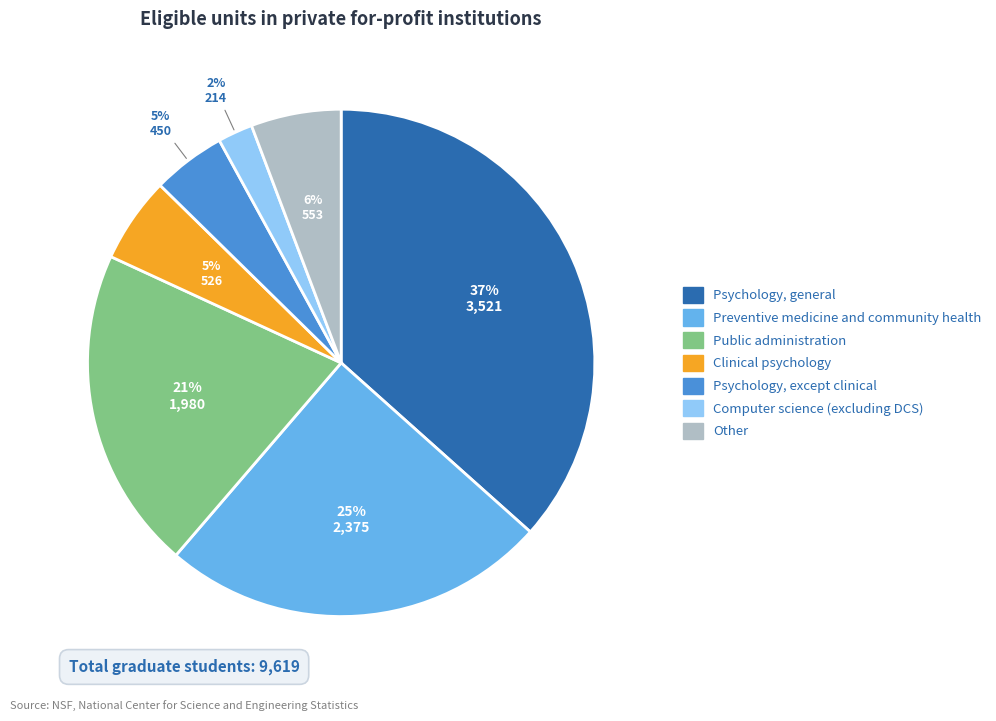

Combined, do Other and Preventive medicine and community health account for over 50%?

No